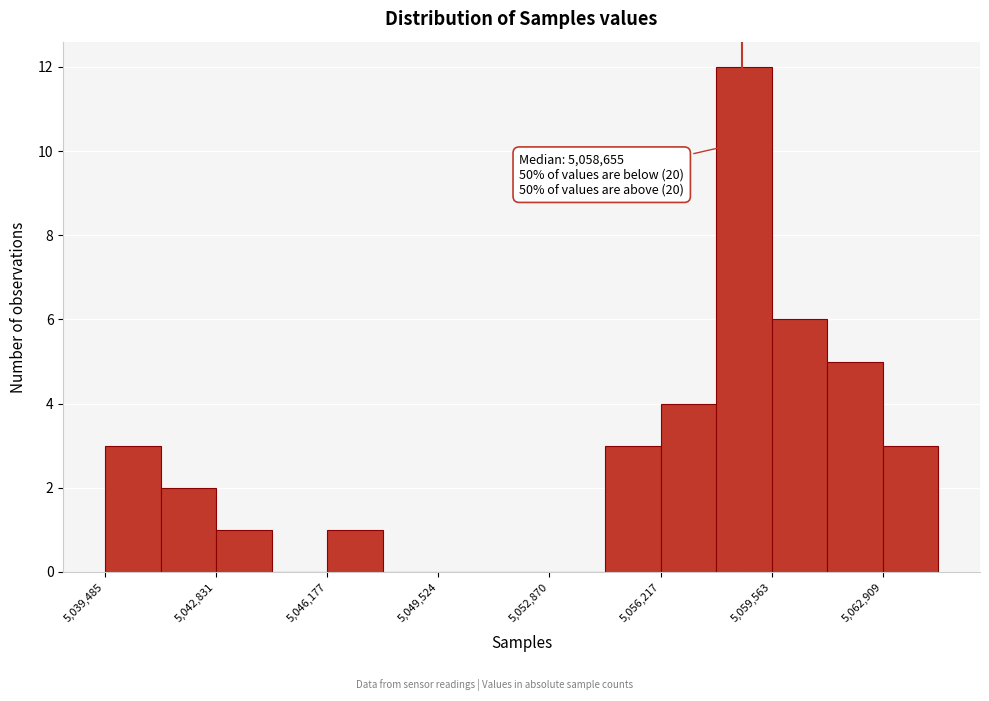

Around what value on the x-axis is the tallest bar? Give the approximate position of its centre, as read against the axis.

5058500